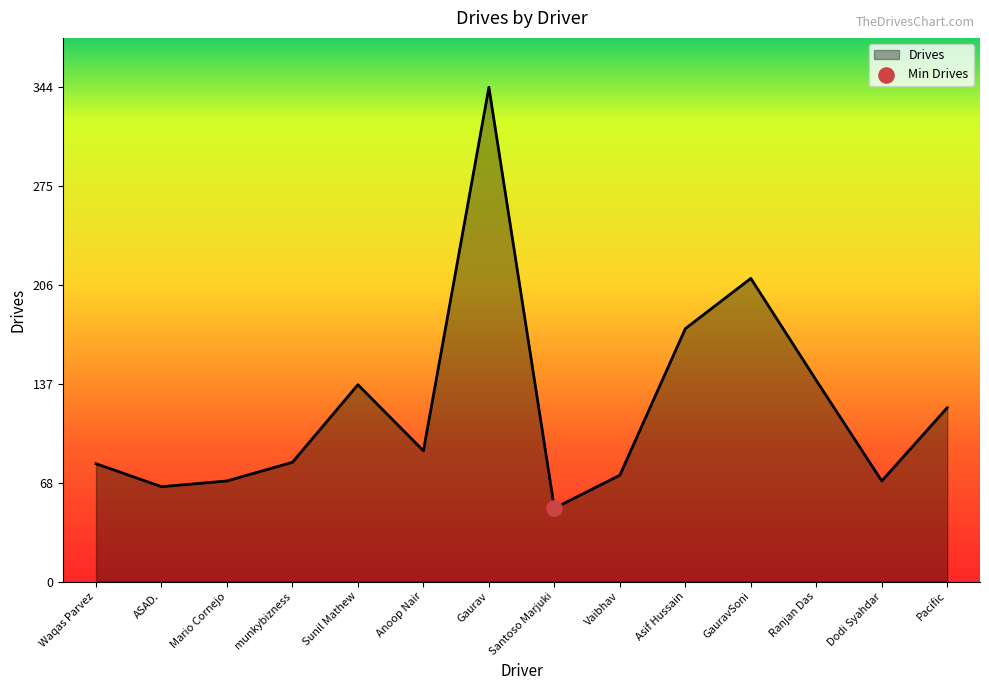

What is the ratio of the value at munkybizness to the value at Gaurav?

0.2